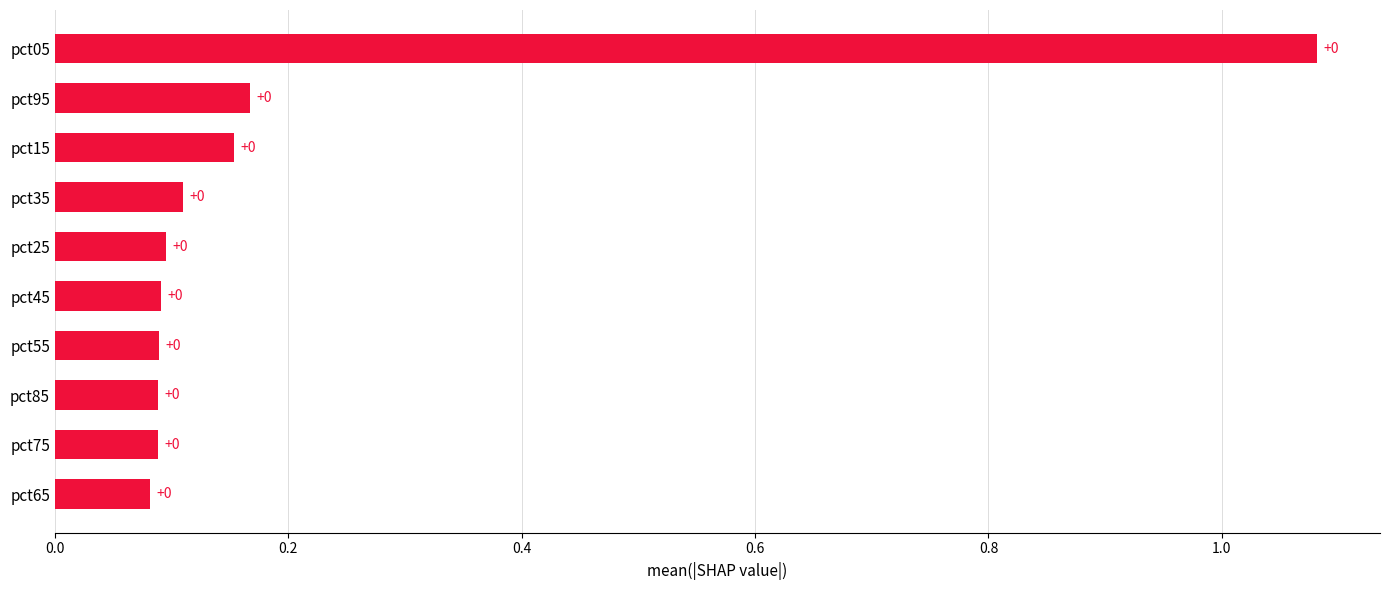

What is the sum of all values?

2.0